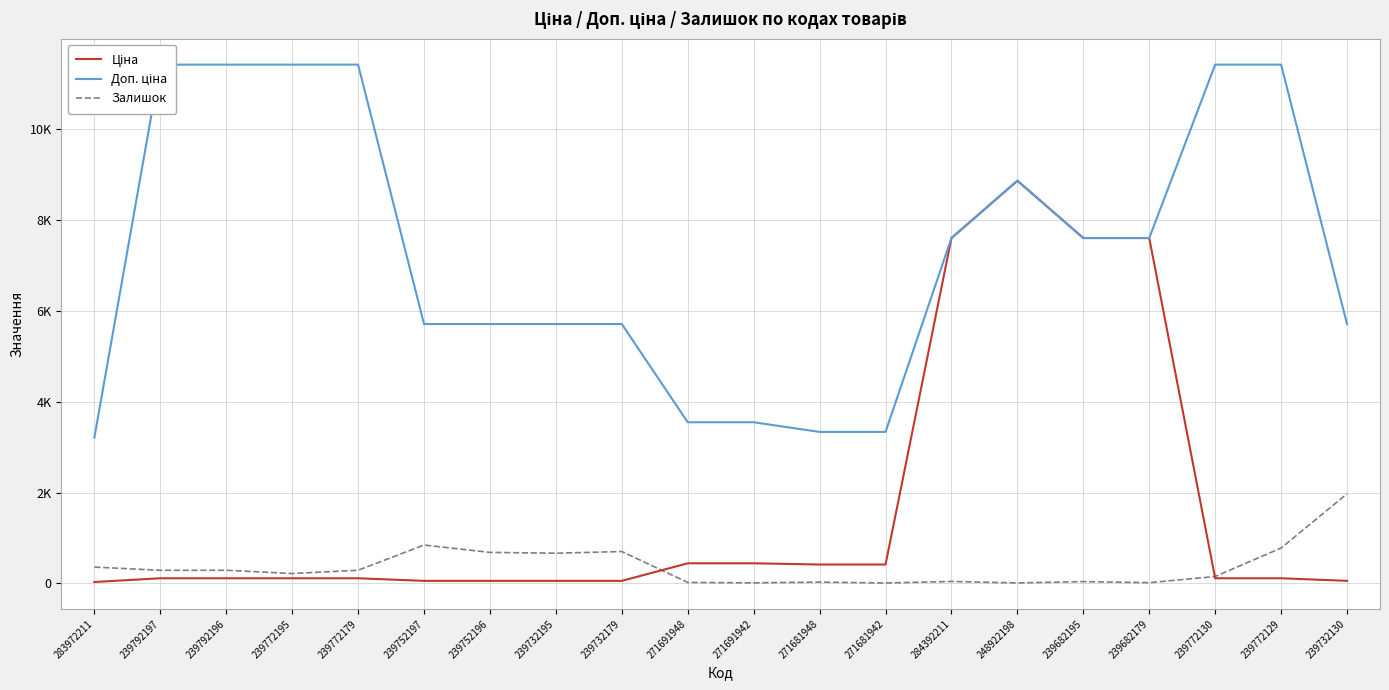

What is the sum of the Залишок values at 271681948 and 239792196?

320.0